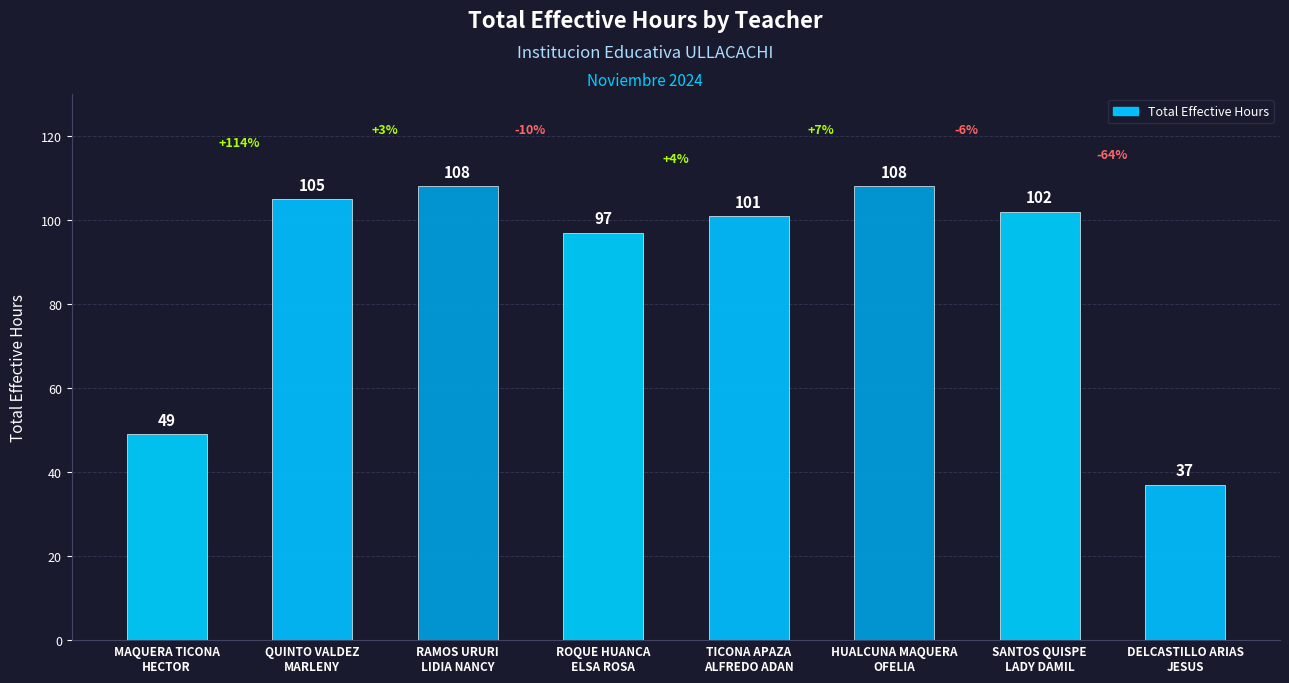

The chart shows a value of 77 at MAQUERA TICONA
HECTOR. True or false?

False